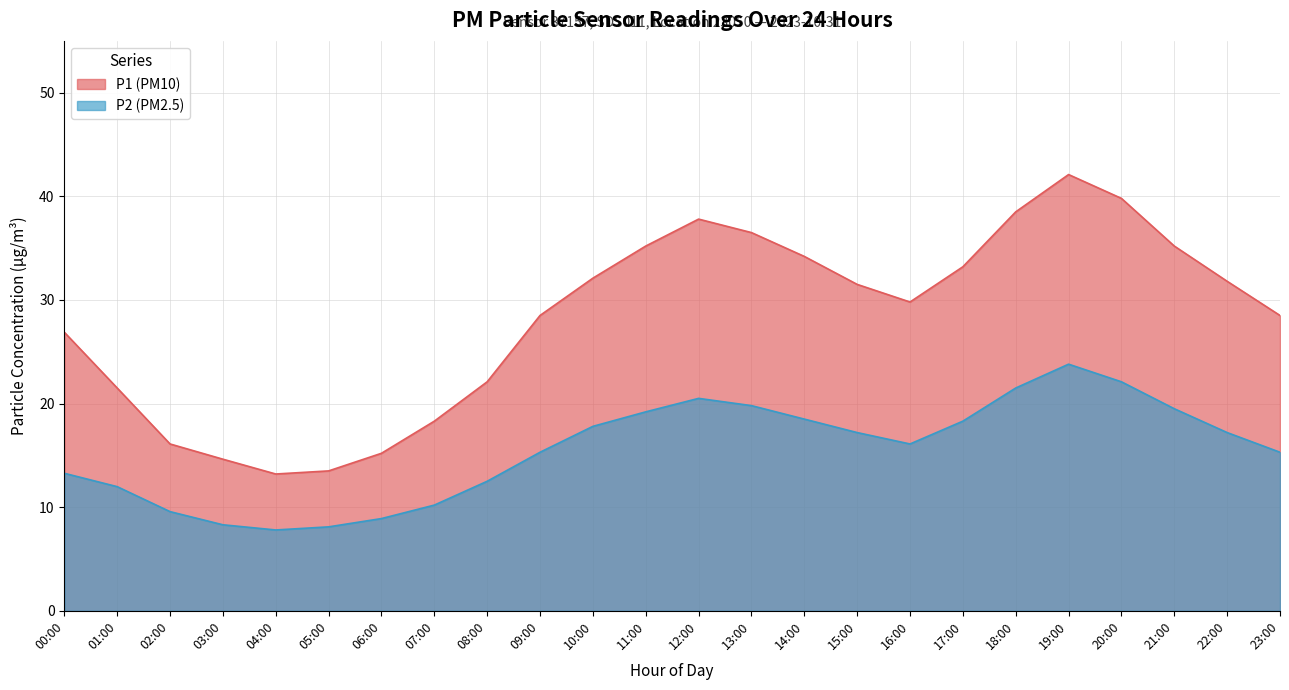

Count the number of data series in this chart.

2